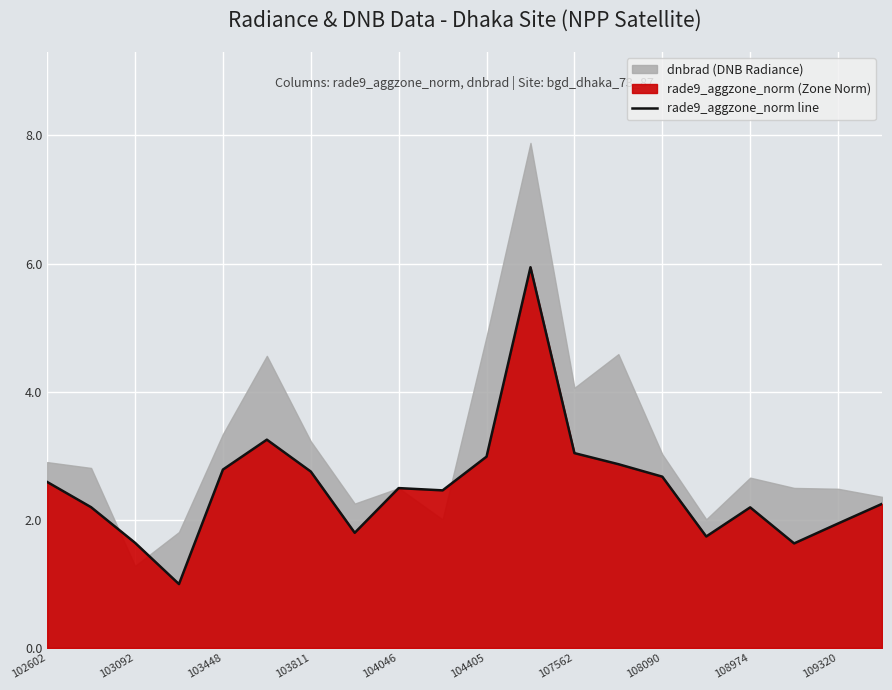

What is the maximum value for rade9_aggzone_norm line?

5.9